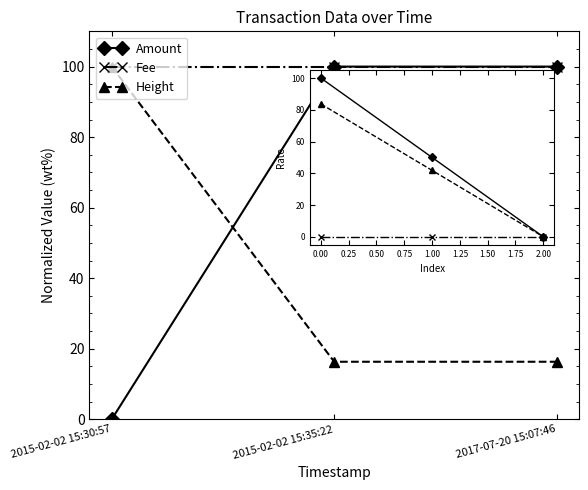

Does the chart have visible grid lines?

No